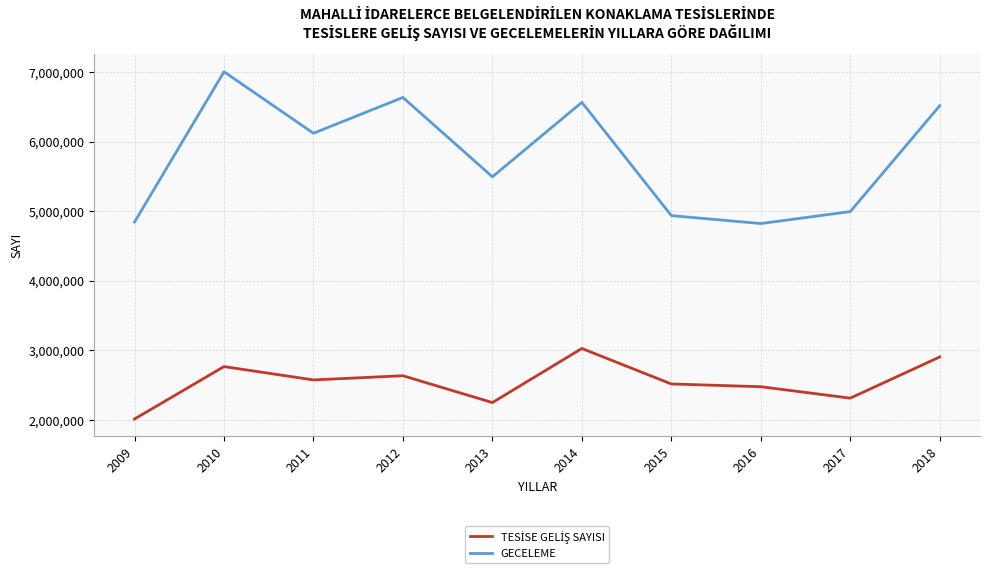

Which series changed the most between 2011 and 2018?

GECELEME